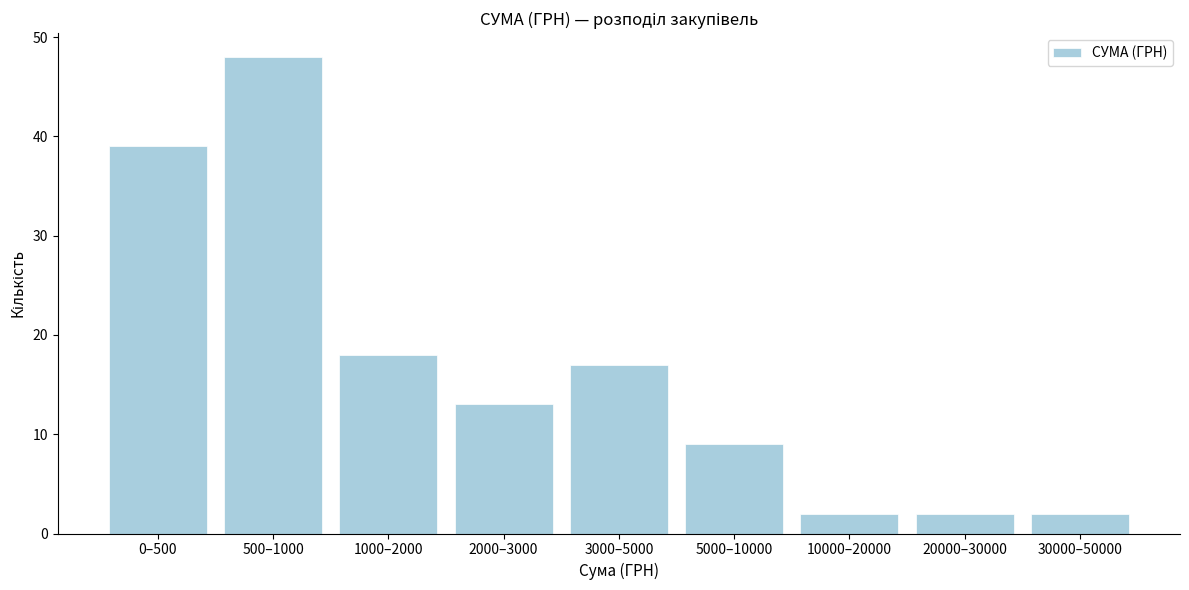

Reading left to right, transcribe all the data shown in this chart.

39	48	18	13	17	9	2	2	2